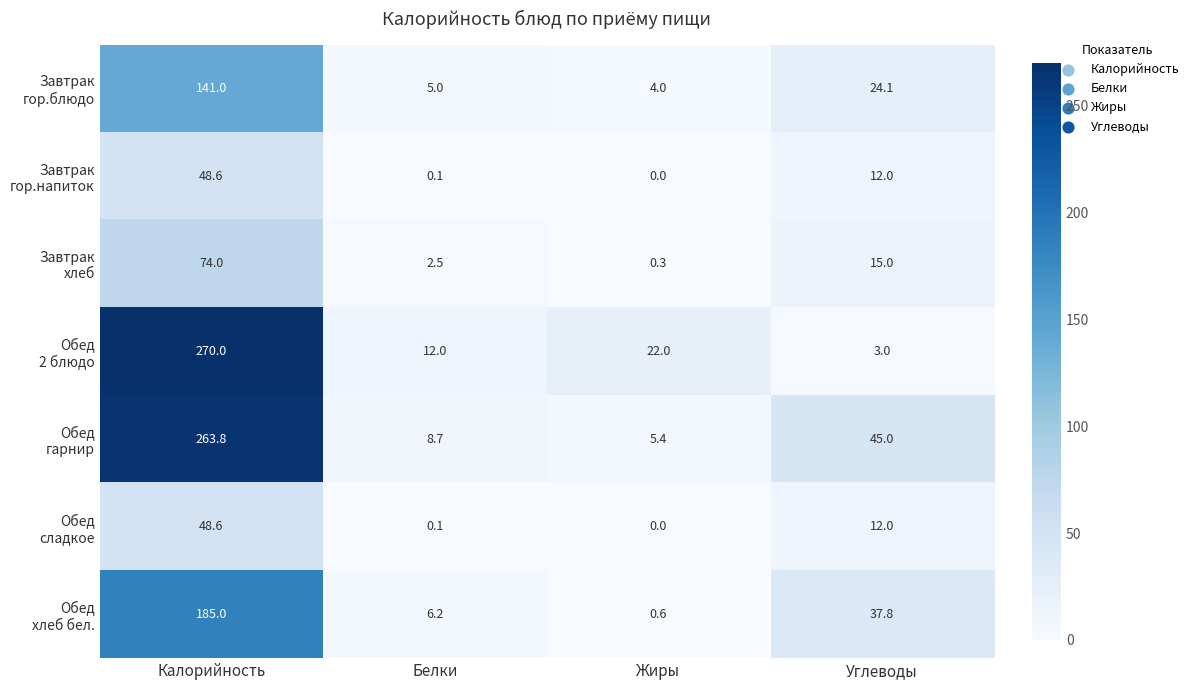

Which label corresponds to the largest value in the chart?

Калорийность